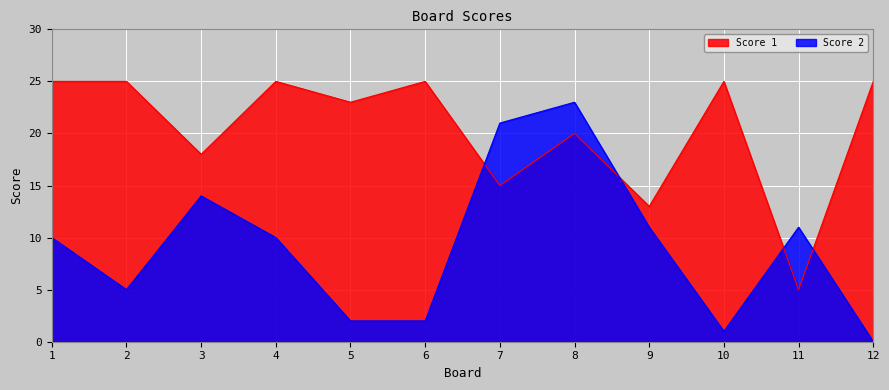

What is the sum of all Score 1 values?

244